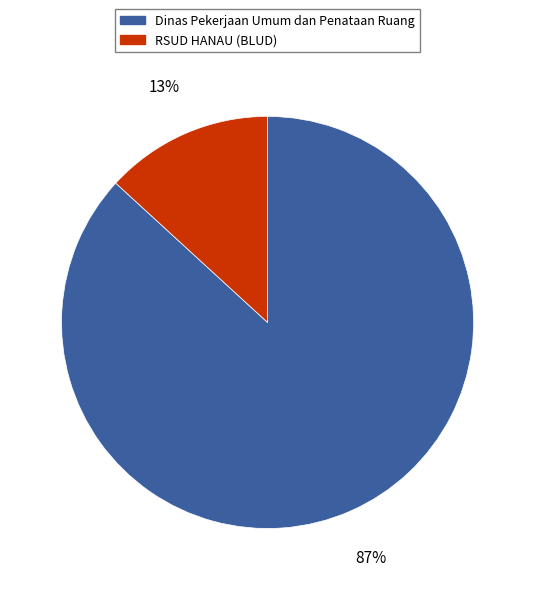

Is there any slice that represents more than half of the pie?

Yes